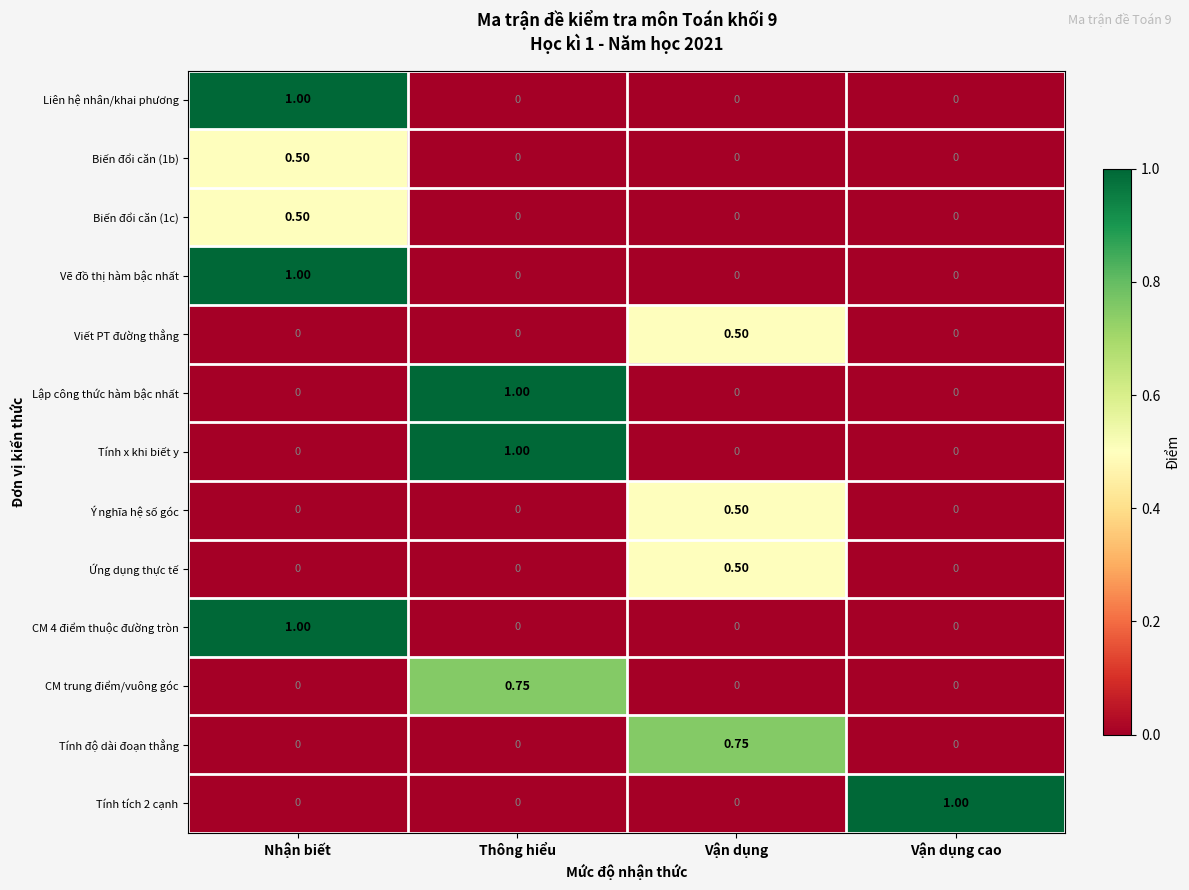

Which category has the highest value in the Biến đổi căn (1b) series?

Nhận biết